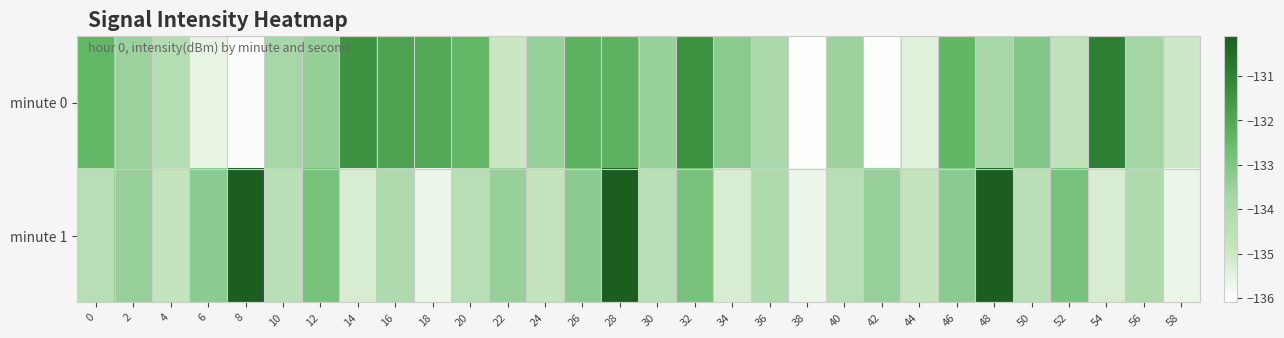

List the series in order of their peak value, lowest first.

minute 0, minute 1